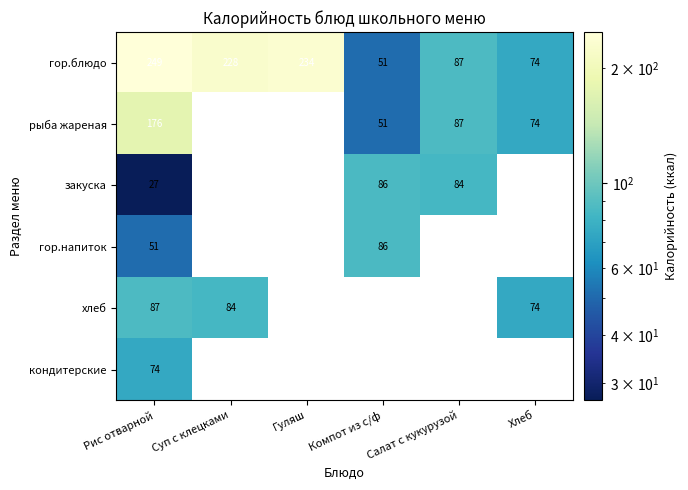

Between Компот из с/ф and Рис отварной, which is larger?

Рис отварной